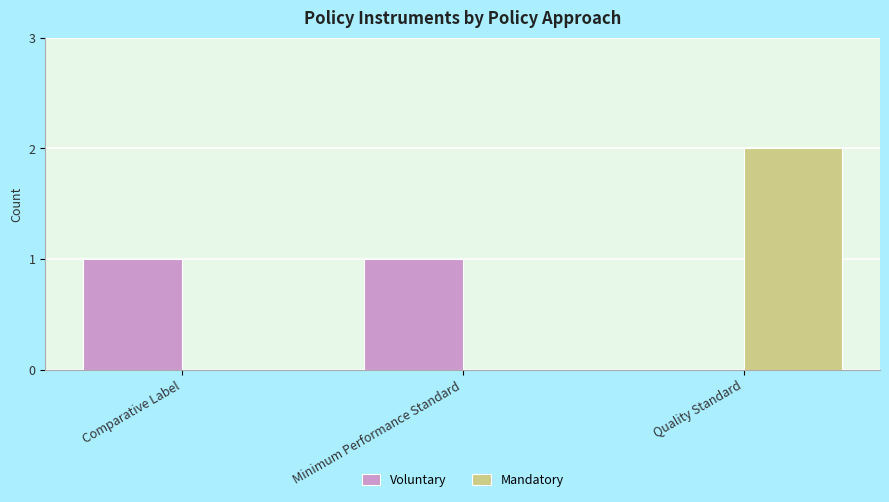

Which label corresponds to the largest value in the chart?

Quality Standard